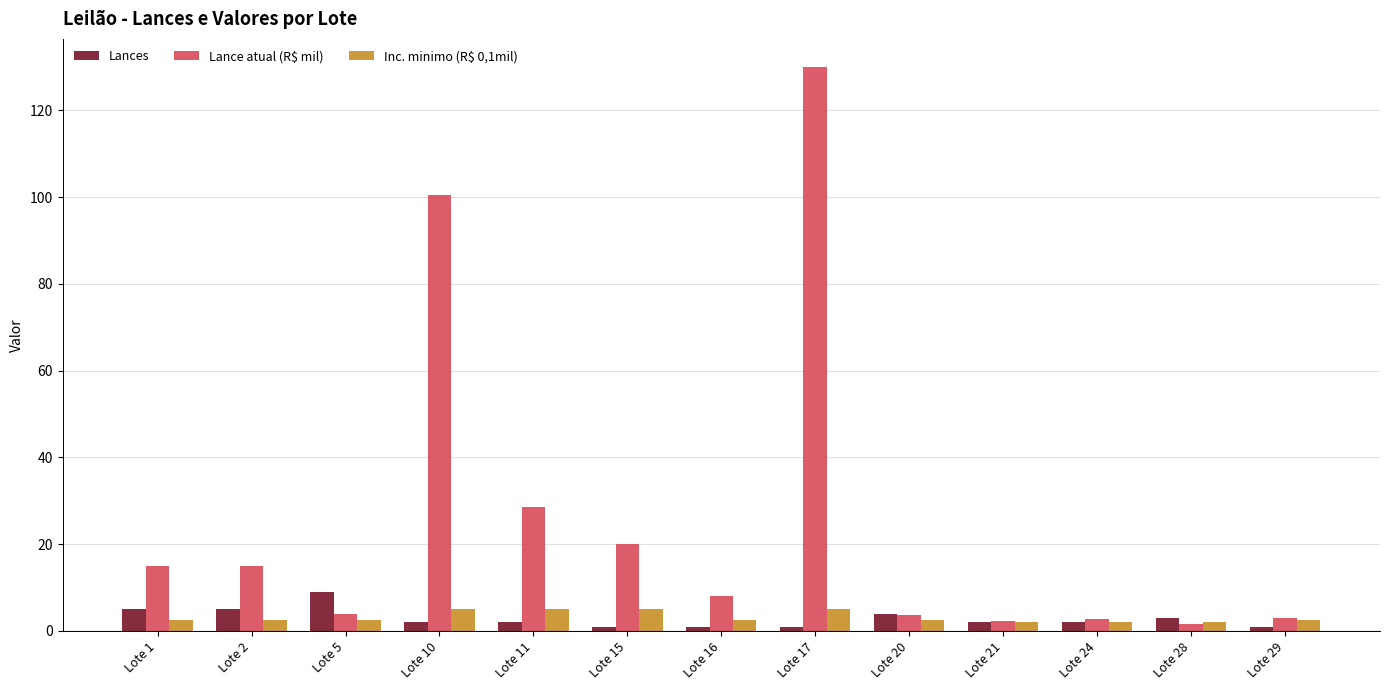

How many data points in Lance atual (R$ mil) are less than 8?

6